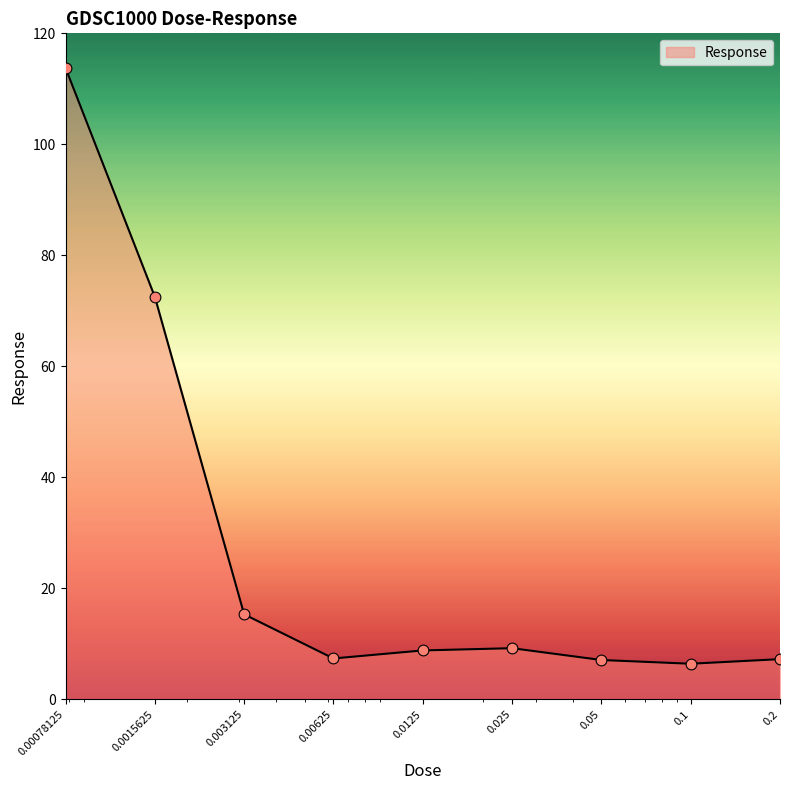

What is the minimum value shown in the chart?

6.4